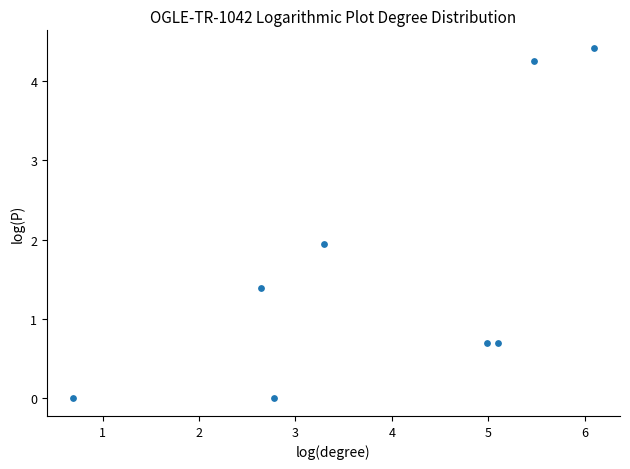

What Y value in the scatter plot is closest to 2?

1.9